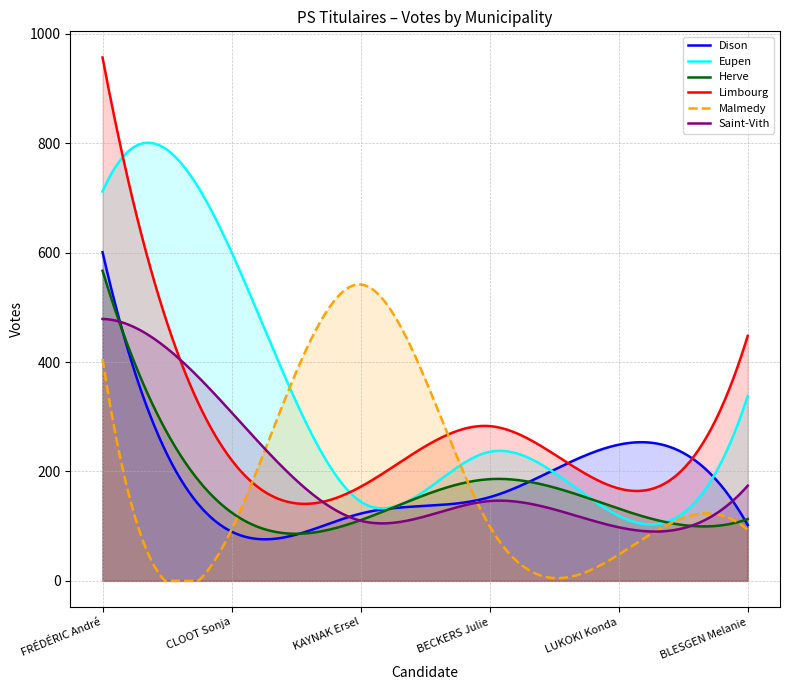

Reading left to right, transcribe all the data shown in this chart.

Dison: 601	90	123	153	249	102
Eupen: 712	601	145	236	119	338
Herve: 567	125	111	186	132	113
Limbourg: 957	221	172	283	169	448
Malmedy: 406	94	542	100	48	93
Saint-Vith: 479	308	110	146	98	174